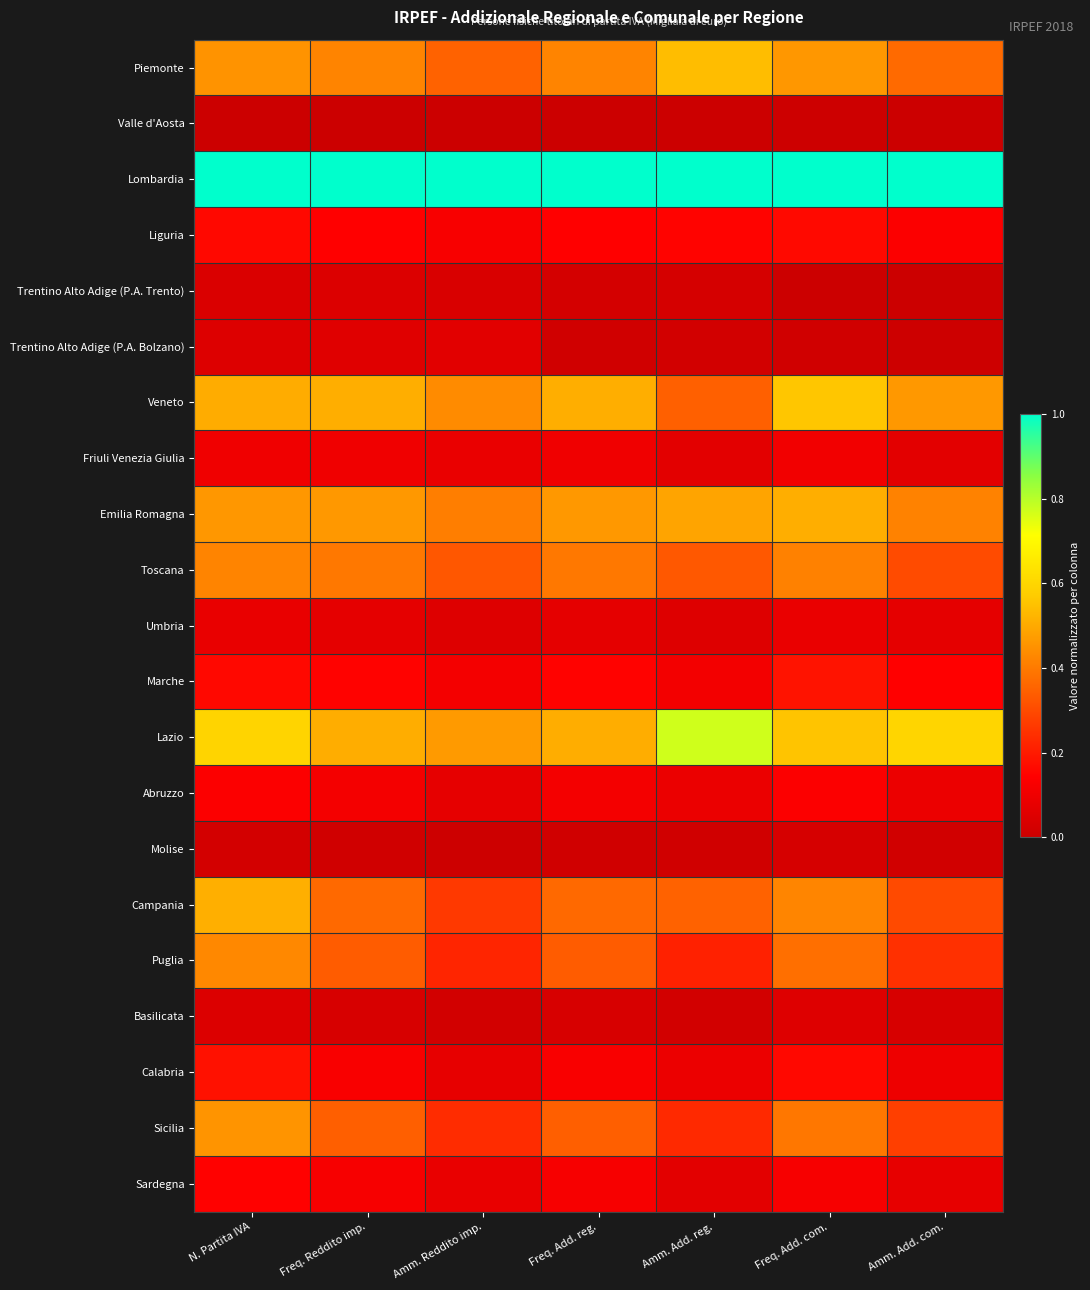

Reading right to left, list all the values displayed in this chart.

Piemonte: Amm. Add. com.=0.4	Freq. Add. com.=0.5	Amm. Add. reg.=0.5	Freq. Add. reg.=0.4	Amm. Reddito imp.=0.4	Freq. Reddito imp.=0.4	N. Partita IVA=0.5
Valle d'Aosta: Amm. Add. com.=0.0	Freq. Add. com.=0.0	Amm. Add. reg.=0.0	Freq. Add. reg.=0.0	Amm. Reddito imp.=0.0	Freq. Reddito imp.=0.0	N. Partita IVA=0.0
Lombardia: Amm. Add. com.=1.0	Freq. Add. com.=1.0	Amm. Add. reg.=1.0	Freq. Add. reg.=1.0	Amm. Reddito imp.=1.0	Freq. Reddito imp.=1.0	N. Partita IVA=1.0
Liguria: Amm. Add. com.=0.1	Freq. Add. com.=0.2	Amm. Add. reg.=0.2	Freq. Add. reg.=0.1	Amm. Reddito imp.=0.1	Freq. Reddito imp.=0.1	N. Partita IVA=0.2
Trentino Alto Adige (P.A. Trento): Amm. Add. com.=0.0	Freq. Add. com.=0.0	Amm. Add. reg.=0.0	Freq. Add. reg.=0.0	Amm. Reddito imp.=0.0	Freq. Reddito imp.=0.0	N. Partita IVA=0.0
Trentino Alto Adige (P.A. Bolzano): Amm. Add. com.=0.0	Freq. Add. com.=0.0	Amm. Add. reg.=0.0	Freq. Add. reg.=0.0	Amm. Reddito imp.=0.1	Freq. Reddito imp.=0.1	N. Partita IVA=0.0
Veneto: Amm. Add. com.=0.5	Freq. Add. com.=0.6	Amm. Add. reg.=0.3	Freq. Add. reg.=0.5	Amm. Reddito imp.=0.4	Freq. Reddito imp.=0.5	N. Partita IVA=0.5
Friuli Venezia Giulia: Amm. Add. com.=0.1	Freq. Add. com.=0.1	Amm. Add. reg.=0.1	Freq. Add. reg.=0.1	Amm. Reddito imp.=0.1	Freq. Reddito imp.=0.1	N. Partita IVA=0.1
Emilia Romagna: Amm. Add. com.=0.4	Freq. Add. com.=0.5	Amm. Add. reg.=0.5	Freq. Add. reg.=0.5	Amm. Reddito imp.=0.4	Freq. Reddito imp.=0.5	N. Partita IVA=0.5
Toscana: Amm. Add. com.=0.3	Freq. Add. com.=0.4	Amm. Add. reg.=0.3	Freq. Add. reg.=0.4	Amm. Reddito imp.=0.3	Freq. Reddito imp.=0.4	N. Partita IVA=0.4
Umbria: Amm. Add. com.=0.1	Freq. Add. com.=0.1	Amm. Add. reg.=0.1	Freq. Add. reg.=0.1	Amm. Reddito imp.=0.1	Freq. Reddito imp.=0.1	N. Partita IVA=0.1
Marche: Amm. Add. com.=0.1	Freq. Add. com.=0.2	Amm. Add. reg.=0.1	Freq. Add. reg.=0.2	Amm. Reddito imp.=0.1	Freq. Reddito imp.=0.2	N. Partita IVA=0.2
Lazio: Amm. Add. com.=0.6	Freq. Add. com.=0.6	Amm. Add. reg.=0.8	Freq. Add. reg.=0.5	Amm. Reddito imp.=0.5	Freq. Reddito imp.=0.5	N. Partita IVA=0.6
Abruzzo: Amm. Add. com.=0.1	Freq. Add. com.=0.1	Amm. Add. reg.=0.1	Freq. Add. reg.=0.1	Amm. Reddito imp.=0.1	Freq. Reddito imp.=0.1	N. Partita IVA=0.1
Molise: Amm. Add. com.=0.0	Freq. Add. com.=0.0	Amm. Add. reg.=0.0	Freq. Add. reg.=0.0	Amm. Reddito imp.=0.0	Freq. Reddito imp.=0.0	N. Partita IVA=0.0
Campania: Amm. Add. com.=0.3	Freq. Add. com.=0.4	Amm. Add. reg.=0.4	Freq. Add. reg.=0.4	Amm. Reddito imp.=0.3	Freq. Reddito imp.=0.4	N. Partita IVA=0.5
Puglia: Amm. Add. com.=0.2	Freq. Add. com.=0.4	Amm. Add. reg.=0.2	Freq. Add. reg.=0.3	Amm. Reddito imp.=0.2	Freq. Reddito imp.=0.3	N. Partita IVA=0.4
Basilicata: Amm. Add. com.=0.0	Freq. Add. com.=0.1	Amm. Add. reg.=0.0	Freq. Add. reg.=0.0	Amm. Reddito imp.=0.0	Freq. Reddito imp.=0.0	N. Partita IVA=0.0
Calabria: Amm. Add. com.=0.1	Freq. Add. com.=0.2	Amm. Add. reg.=0.1	Freq. Add. reg.=0.1	Amm. Reddito imp.=0.1	Freq. Reddito imp.=0.1	N. Partita IVA=0.2
Sicilia: Amm. Add. com.=0.3	Freq. Add. com.=0.4	Amm. Add. reg.=0.2	Freq. Add. reg.=0.3	Amm. Reddito imp.=0.2	Freq. Reddito imp.=0.3	N. Partita IVA=0.5
Sardegna: Amm. Add. com.=0.1	Freq. Add. com.=0.1	Amm. Add. reg.=0.1	Freq. Add. reg.=0.1	Amm. Reddito imp.=0.1	Freq. Reddito imp.=0.1	N. Partita IVA=0.1